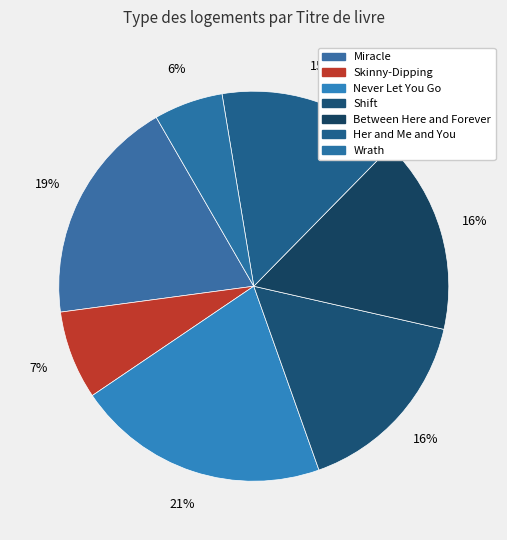

How many segments does this pie chart have?

7